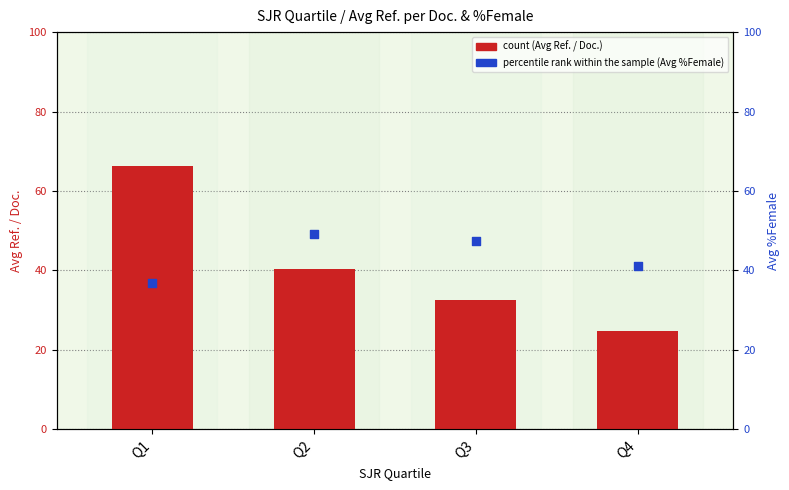

What are all the series names shown in the legend?

count, percentile rank within the sample